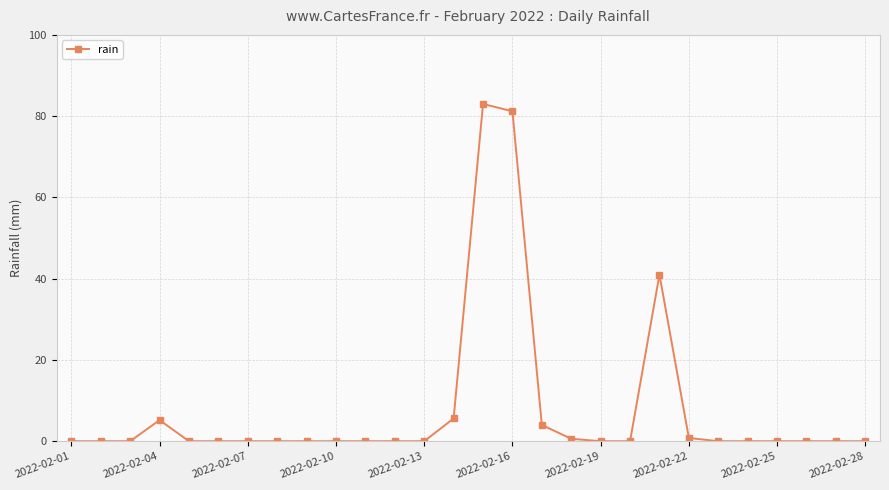

True or false: the data has more than 0 interior local peaks.

True